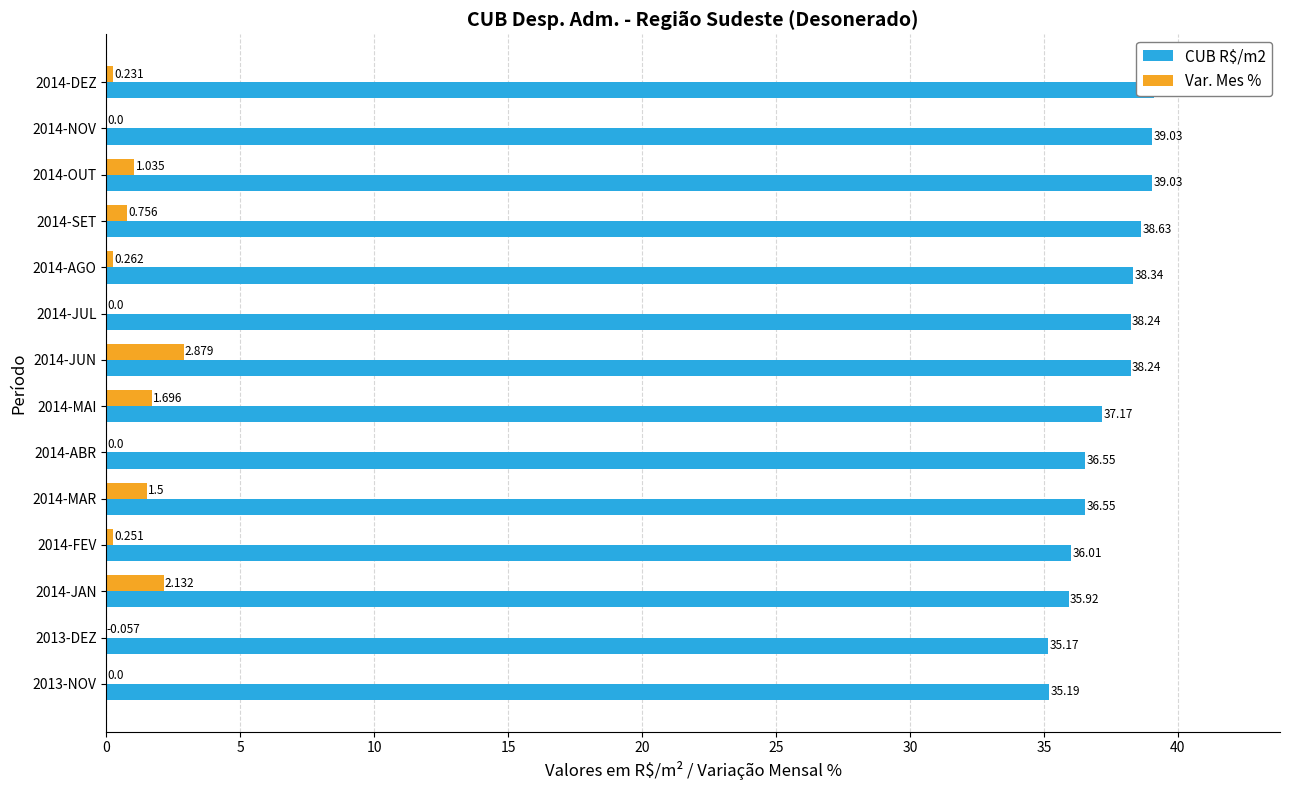

The value of Var. Mes % at 2013-DEZ is -0.1. True or false?

False